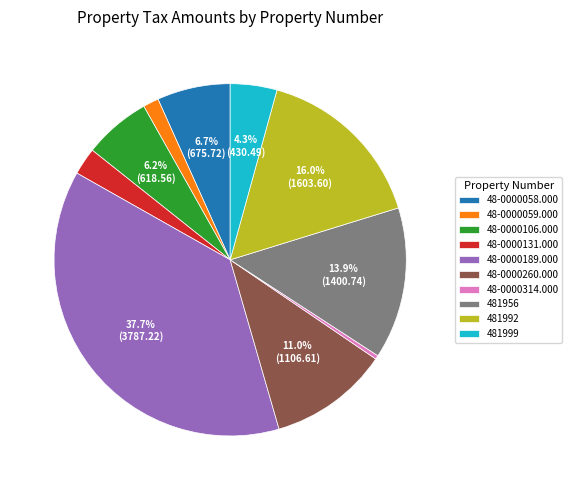

Which category has the smallest portion of the pie?

48-0000314.000